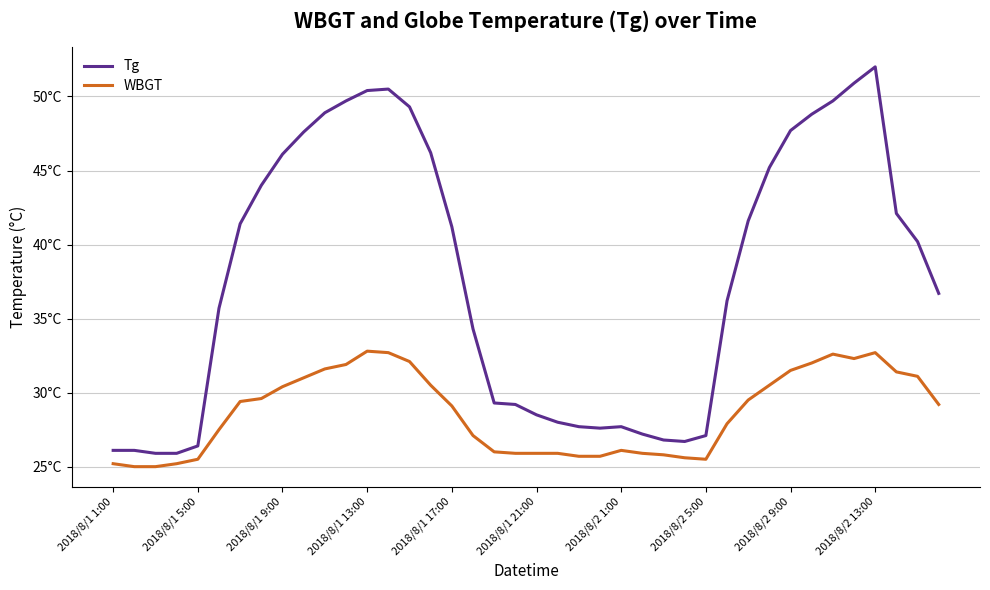

What are all the series names shown in the legend?

Tg, WBGT